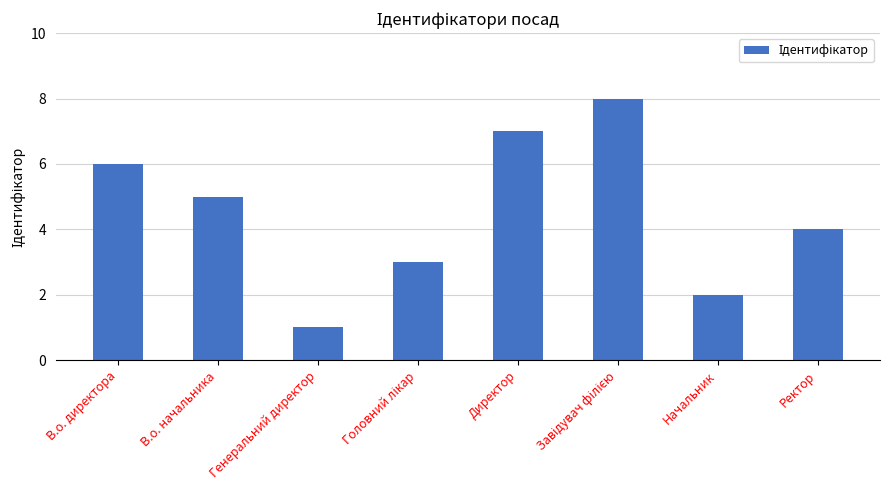

The chart shows a value of 2 at Генеральний директор. True or false?

False